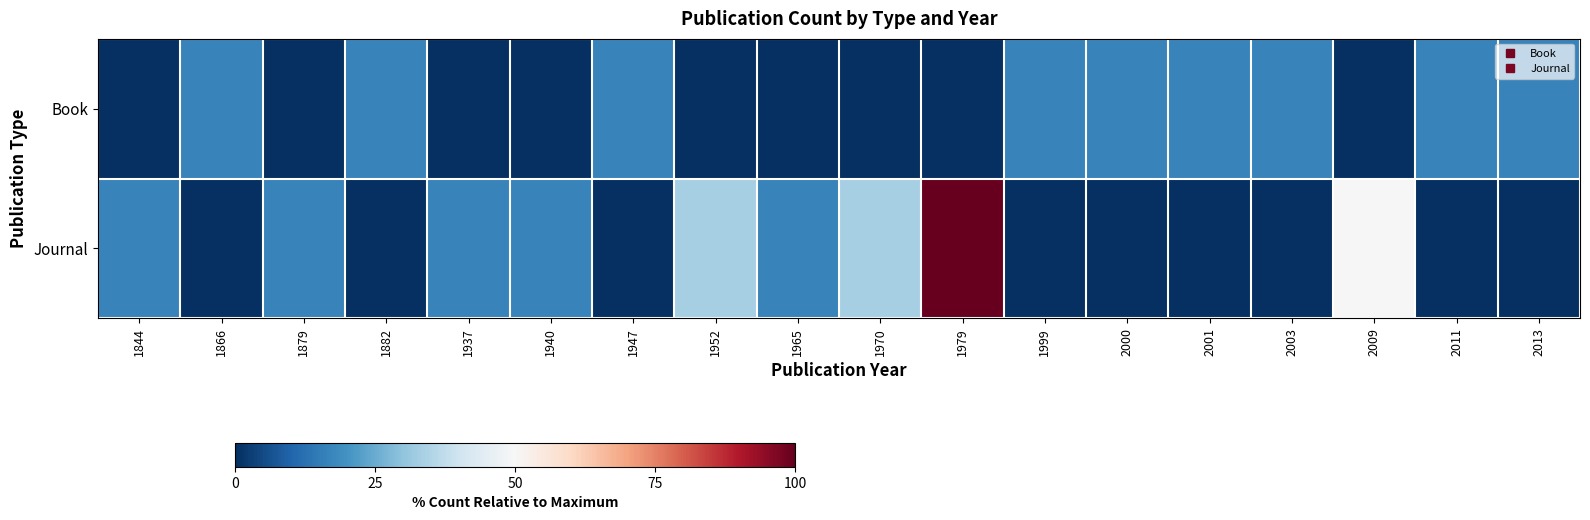

Which label corresponds to the largest value in the chart?

1979